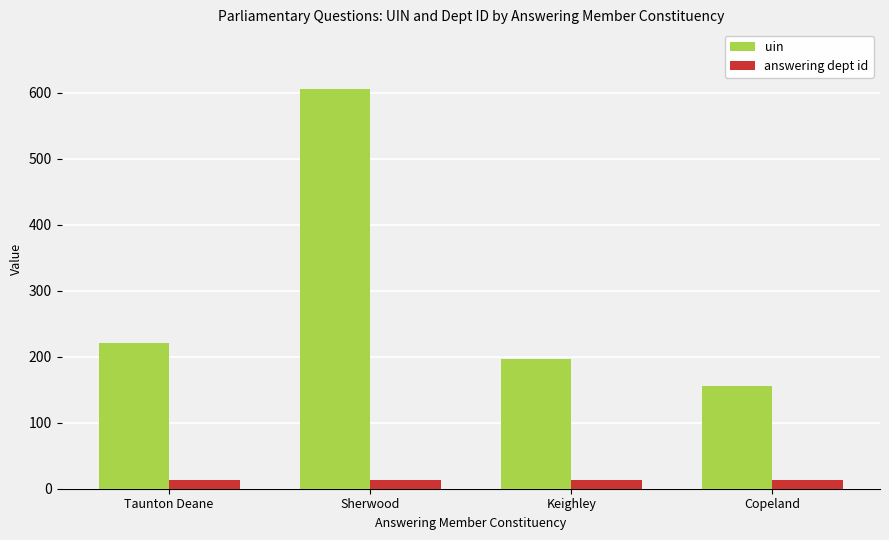

At Copeland, list the series in order from smallest to largest.

answering dept id, uin